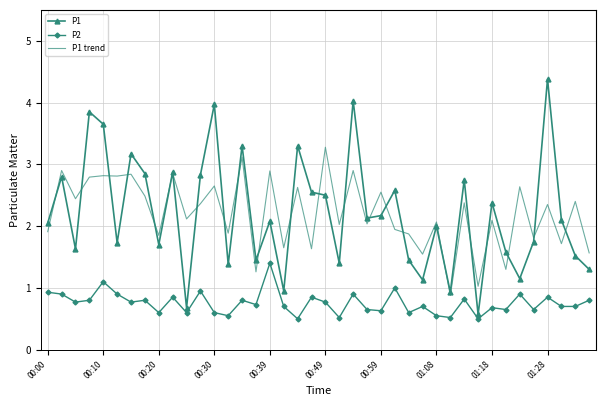

What is the difference between the maximum and minimum values in the P1 series?

3.8